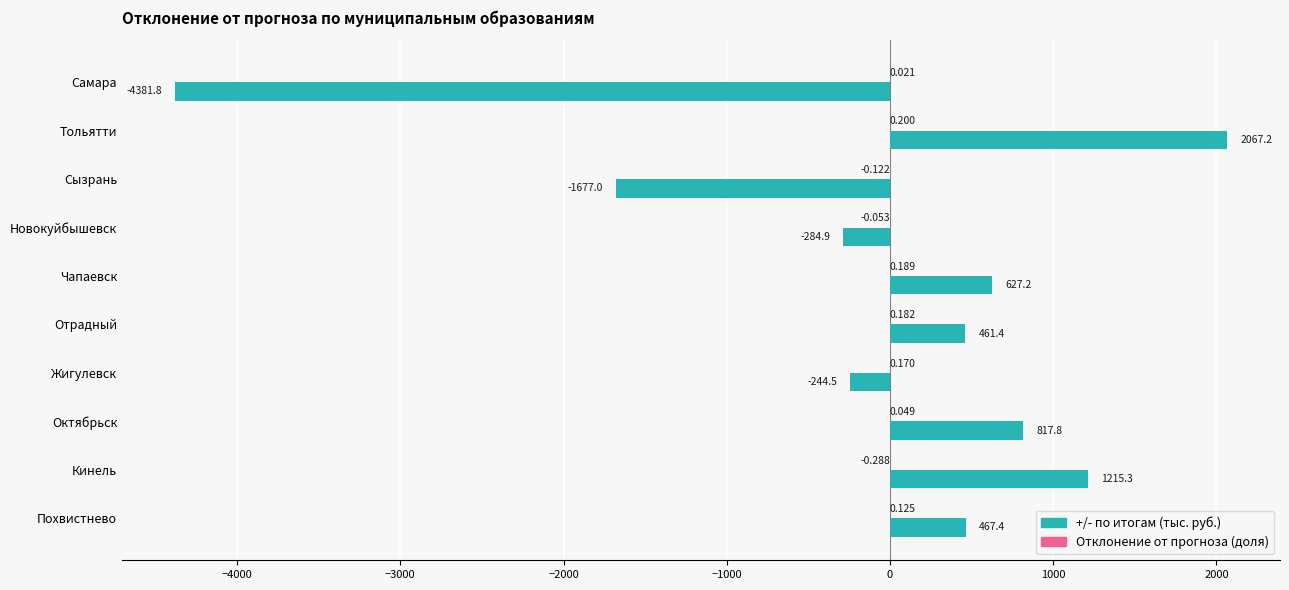

At which category does the chart reach its peak across all series?

Тольятти